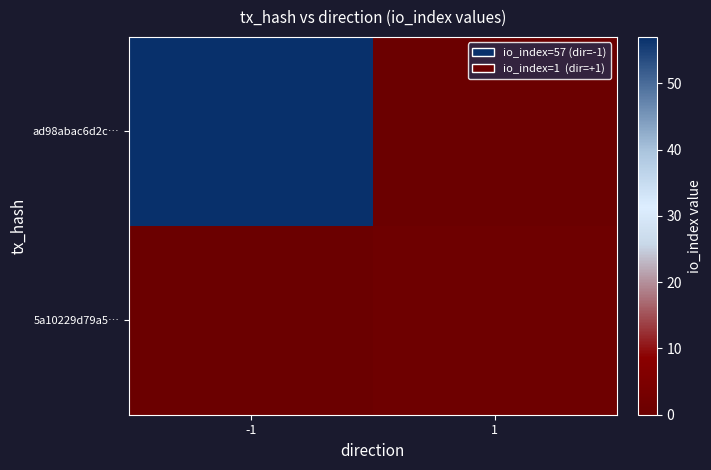

How many distinct data groups are displayed?

2